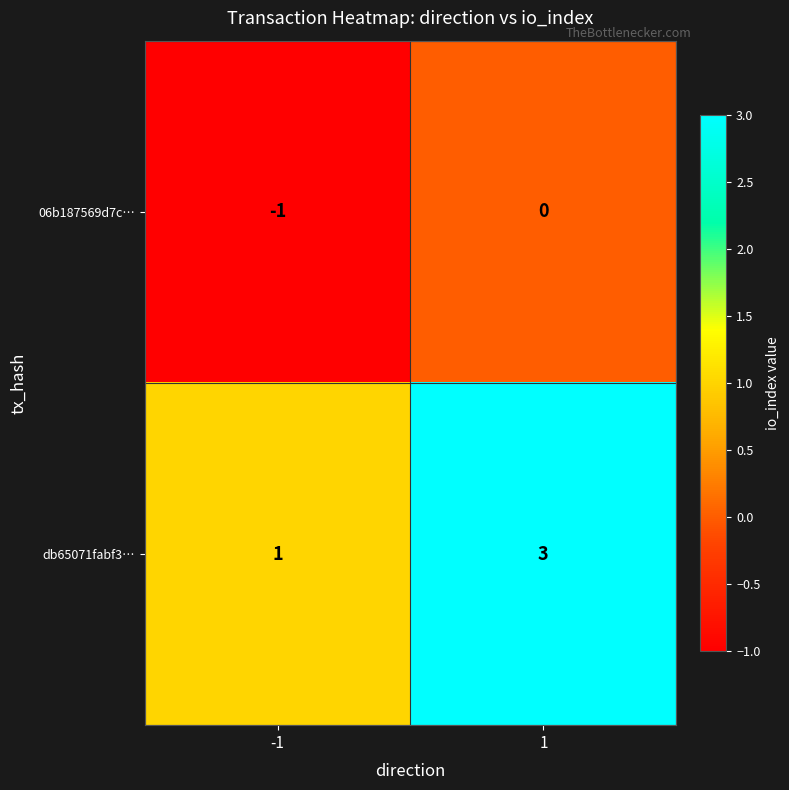

Read the db65071fabf3… value at 1.

3